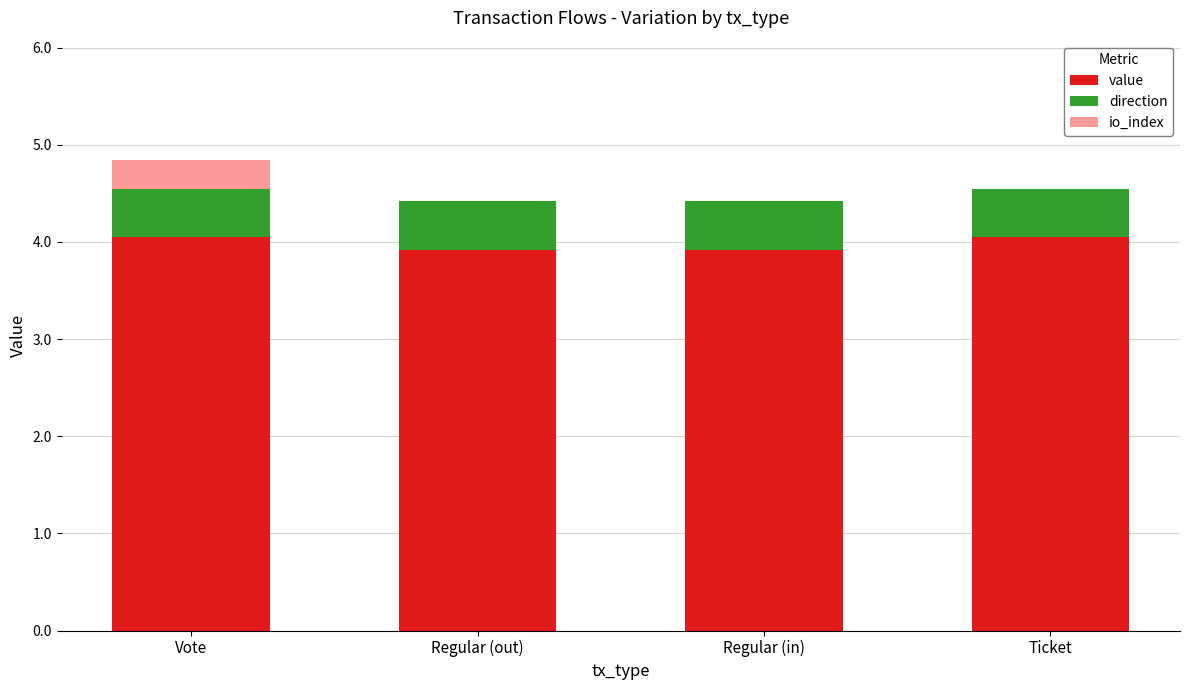

What is the total value across all series at Vote?

4.8